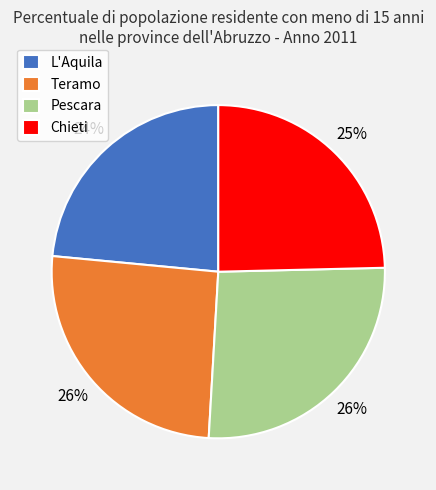

Is there any slice that represents more than half of the pie?

No